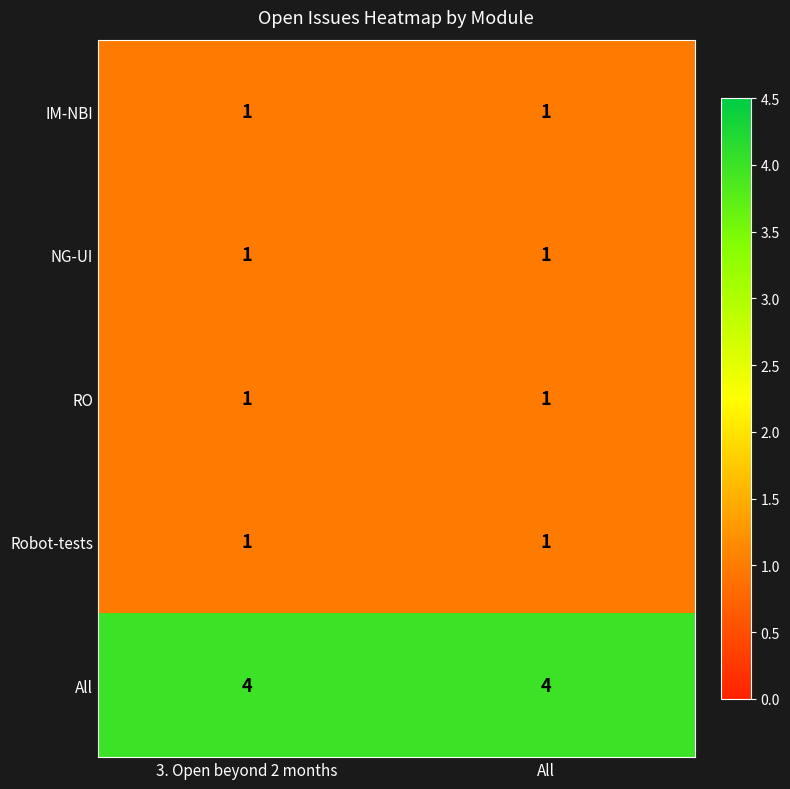

True or false: RO has a value of 1 at All.

True